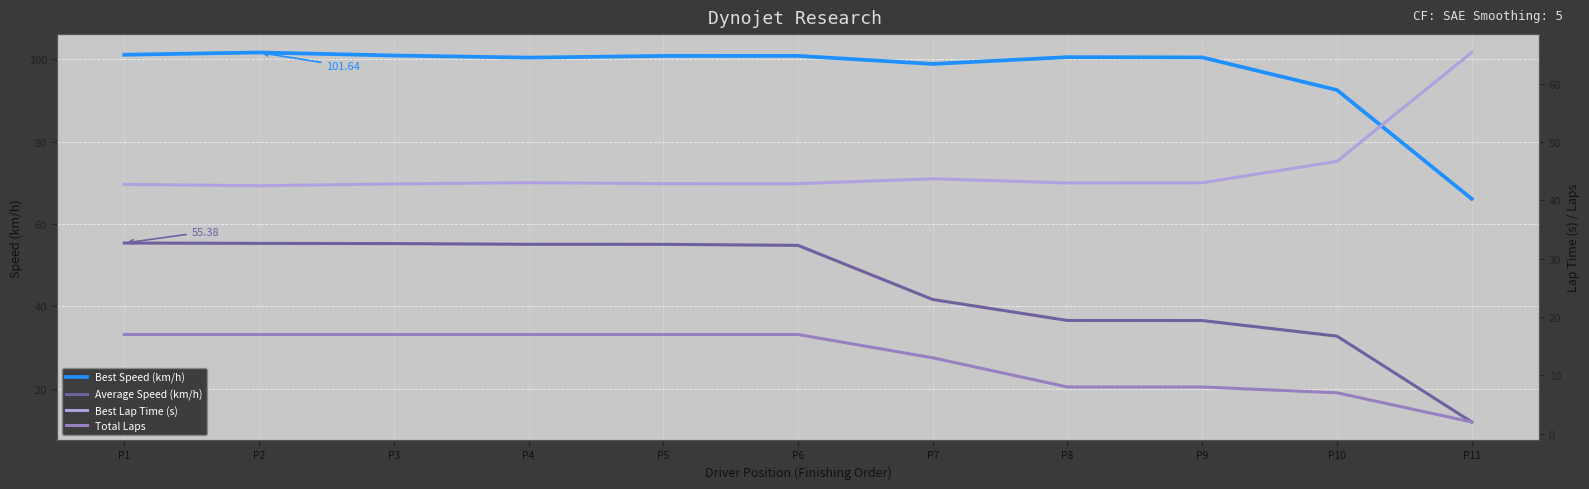

What are all the series names shown in the legend?

Best Speed (km/h), Average Speed (km/h), Best Lap Time (s), Total Laps